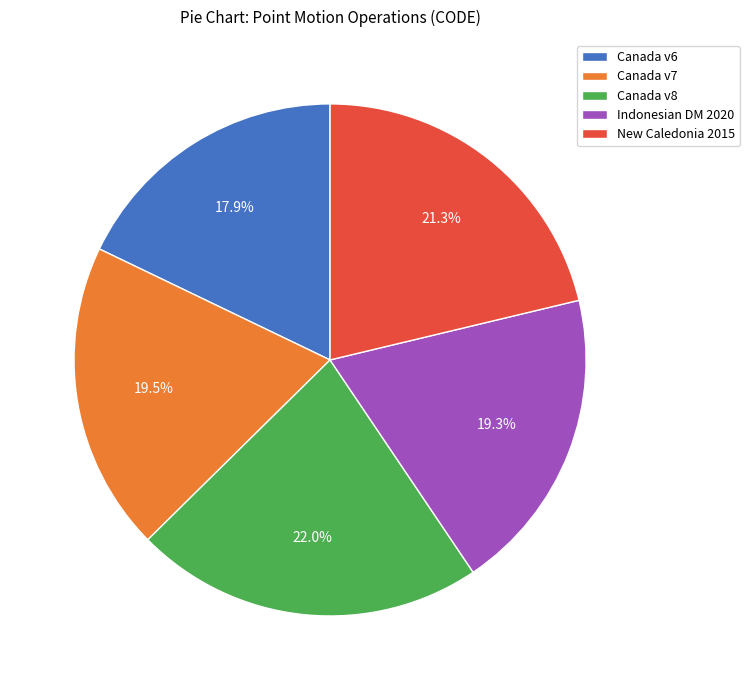

How many slices are in this pie chart?

5